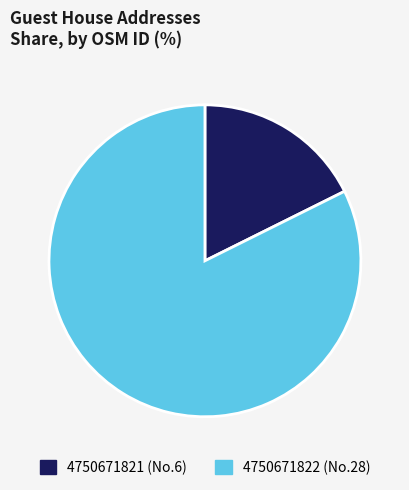

Combined, do 4750671821 (No.6) and 4750671822 (No.28) account for over 50%?

Yes